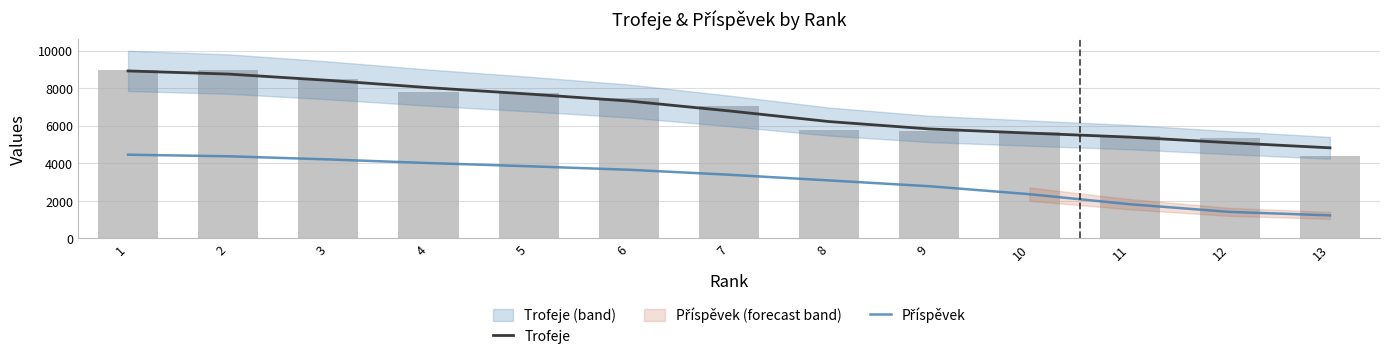

Which category has the highest value in the Trofeje series?

1